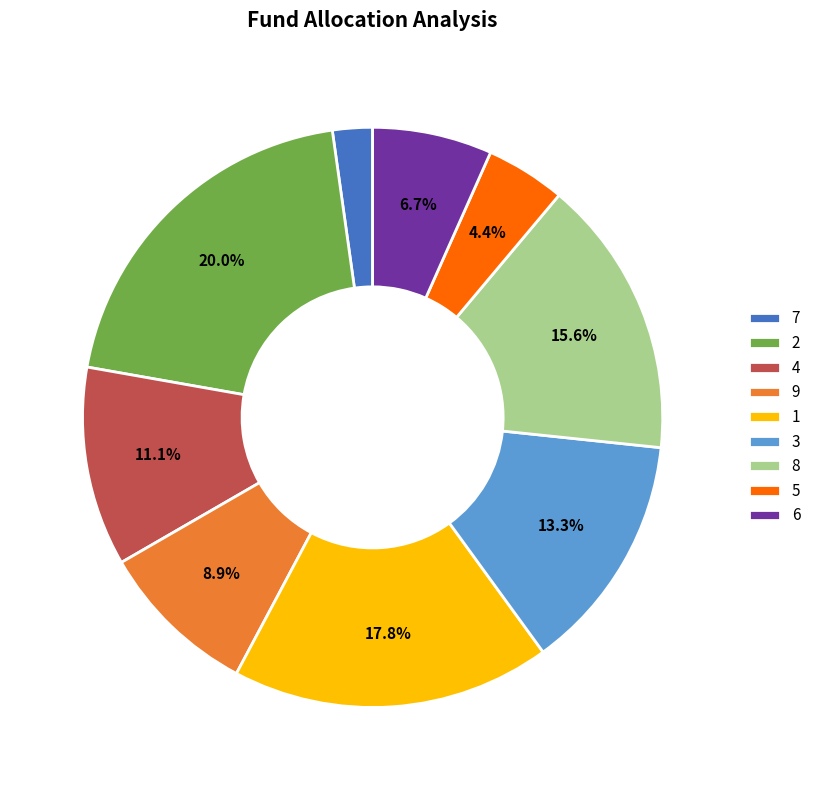

How many slices are in this pie chart?

9